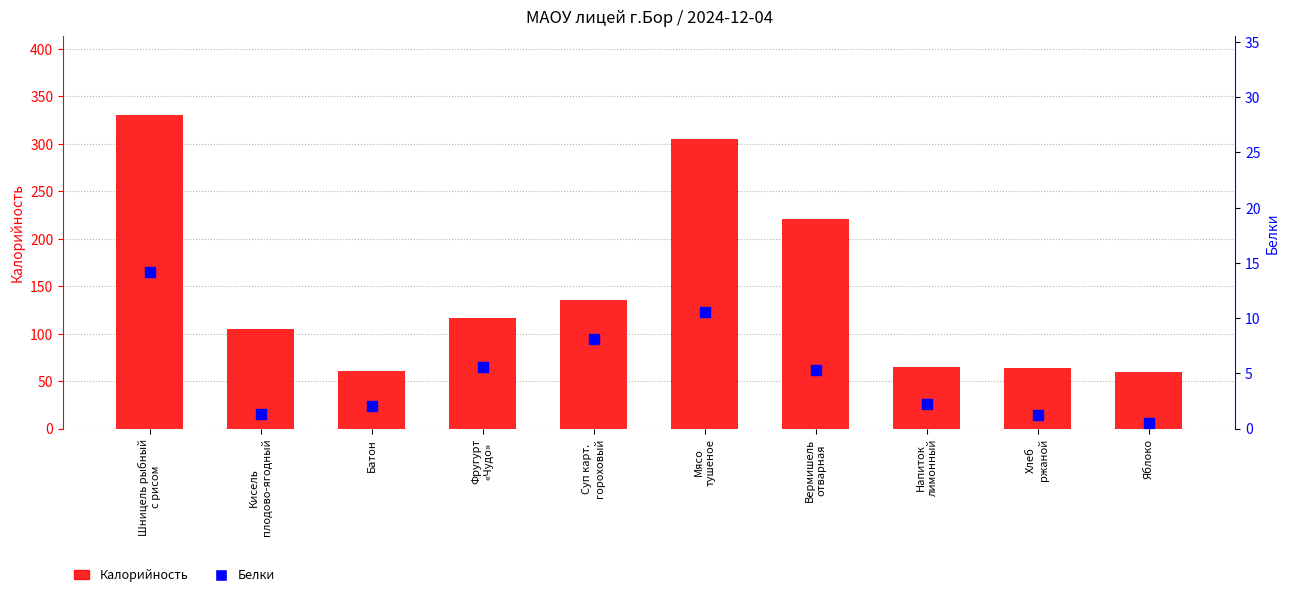

Which series has the largest Y range (max minus min)?

Калорийность